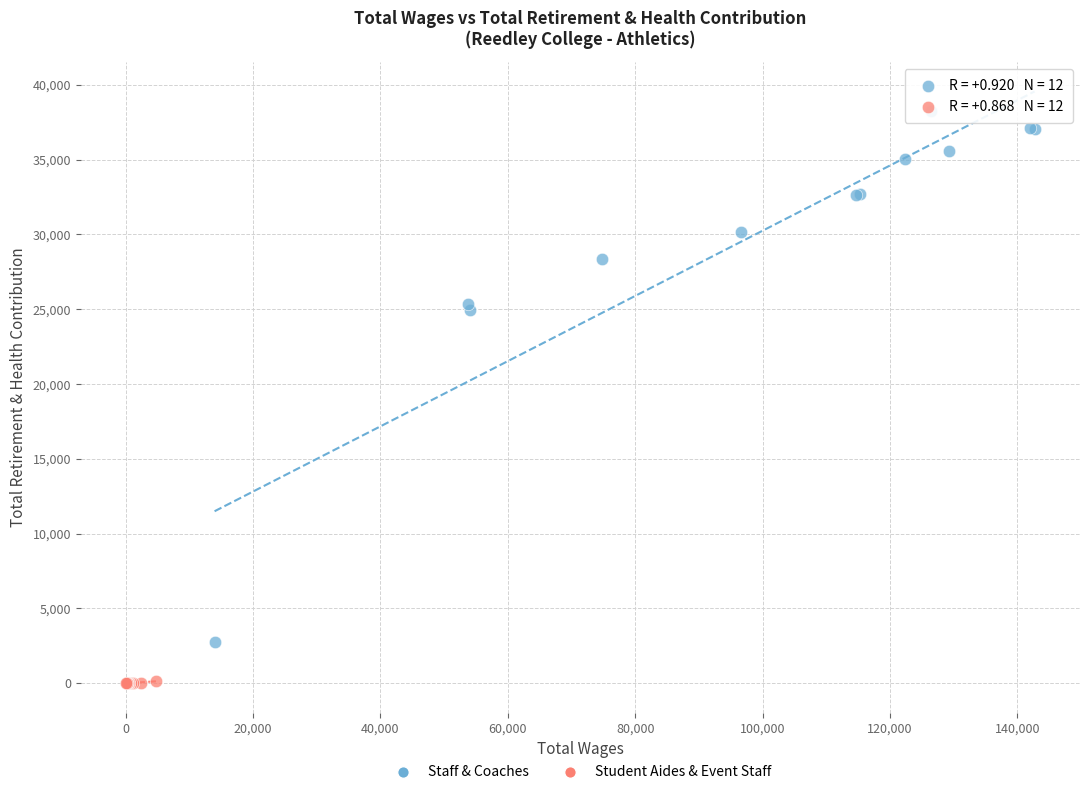

Which series has the largest Y range (max minus min)?

Staff & Coaches